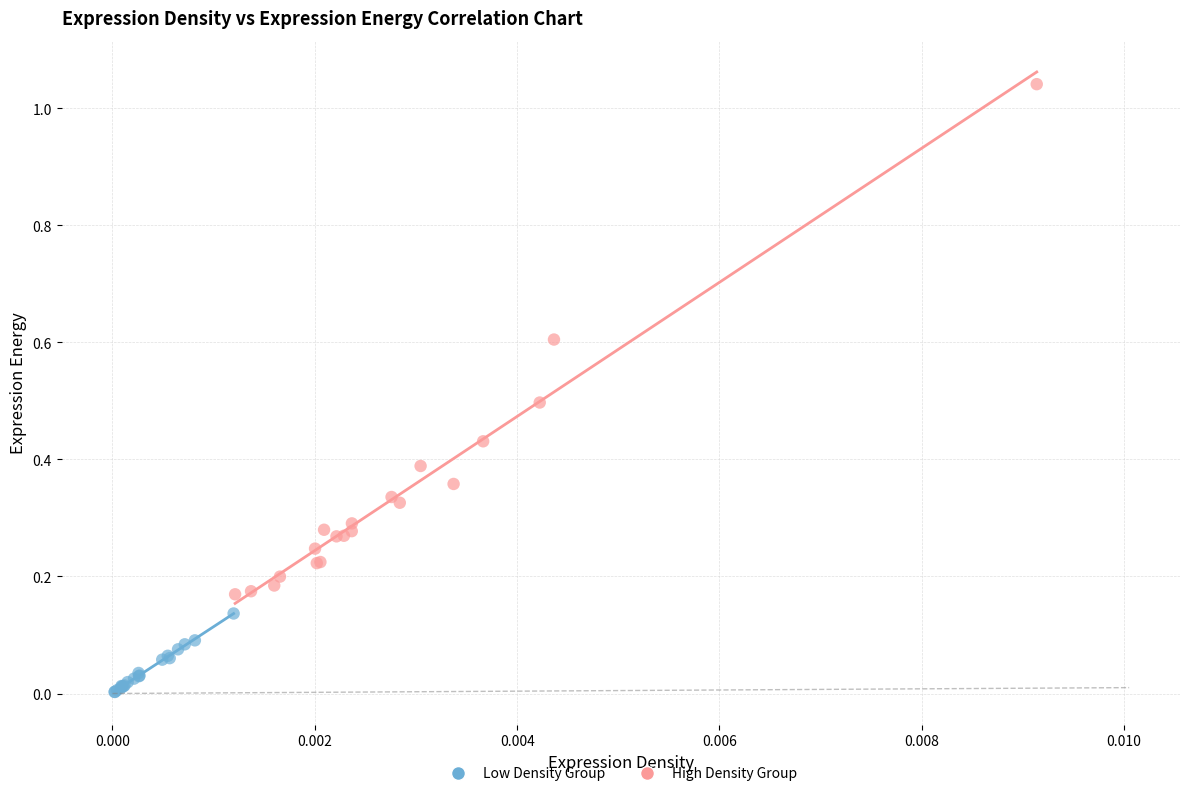

Which series reaches the minimum Y coordinate?

Low Density Group